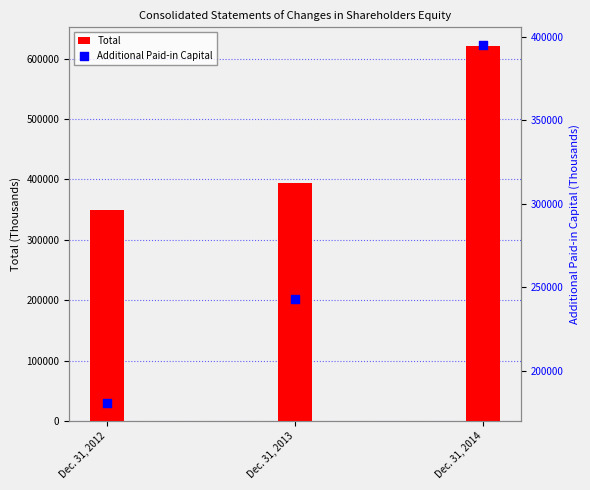

At which category is the sum across all series the highest?

Dec. 31, 2014